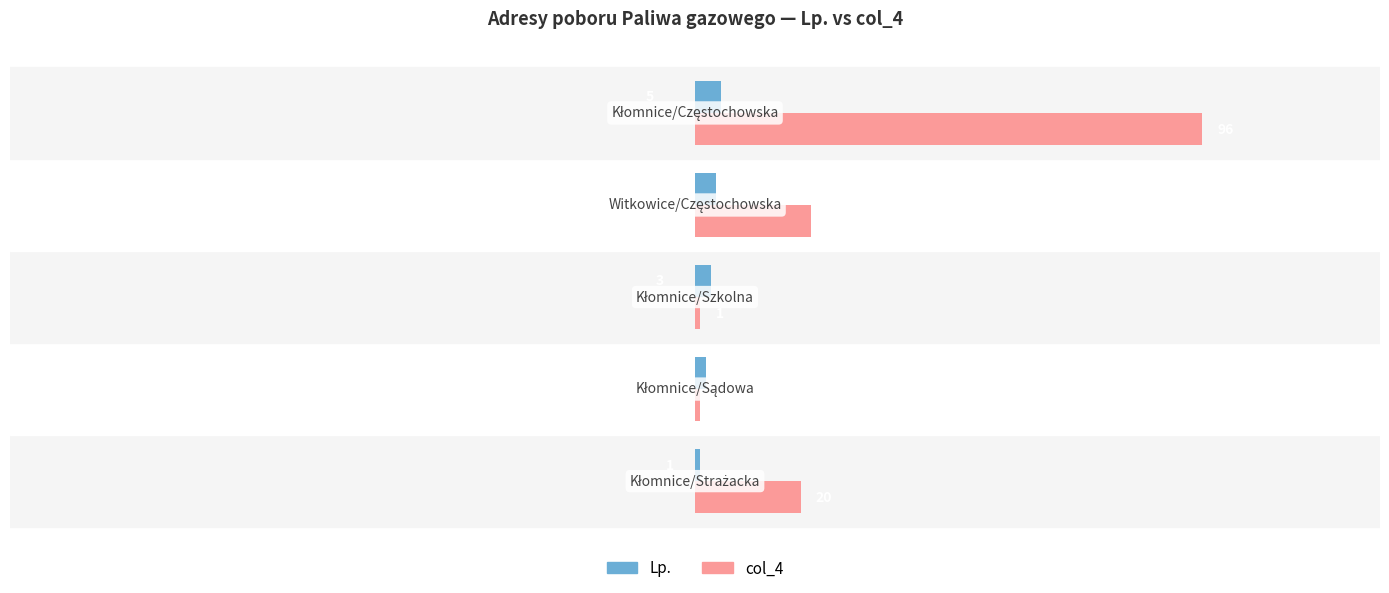

Which series has the largest total across all categories?

col_4